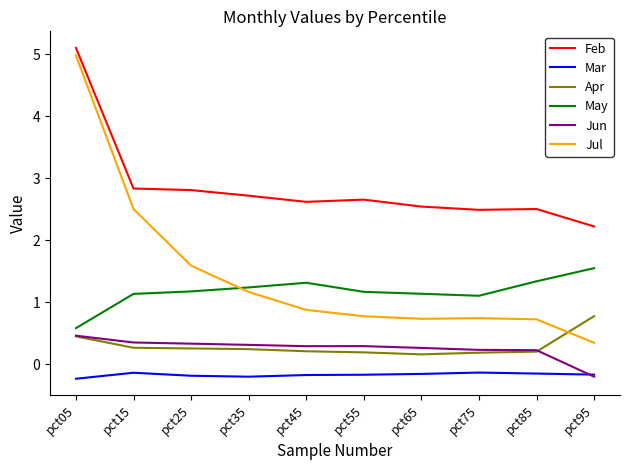

The value of Feb at pct35 is 2.7. True or false?

True